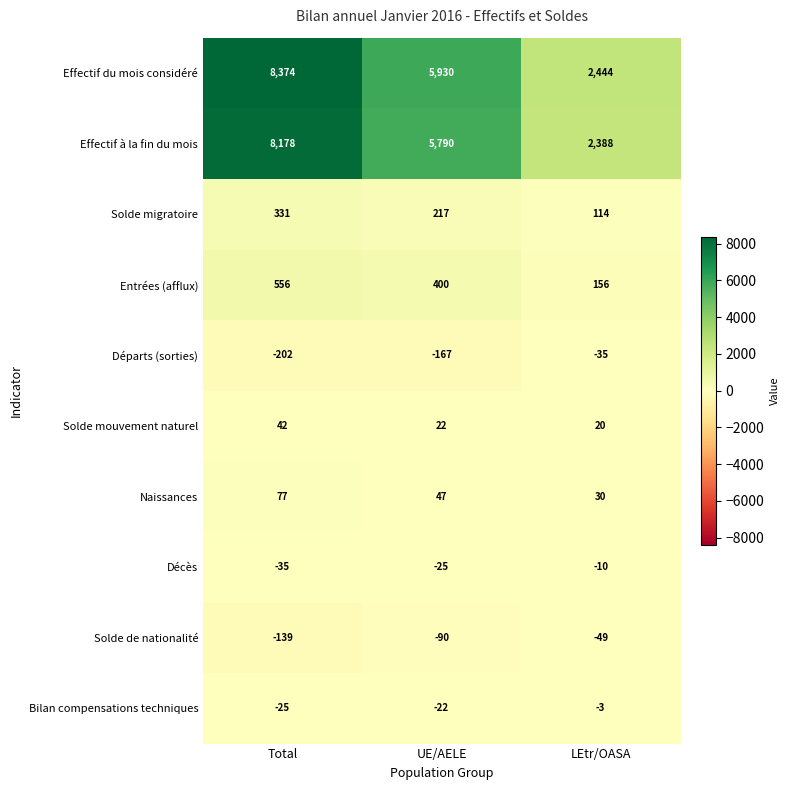

Which series has the largest total across all categories?

Effectif du mois considéré